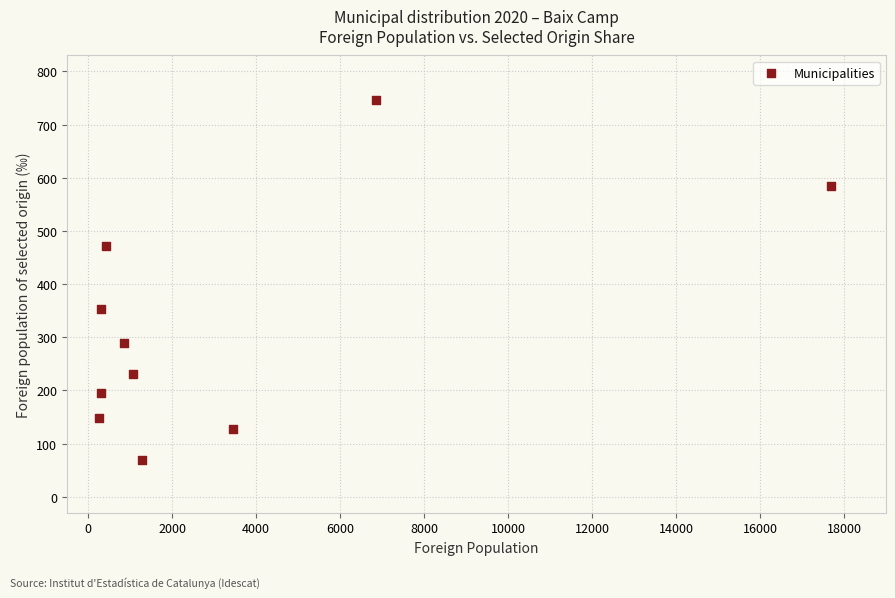

What is the range of X values (max minus min)?

17415